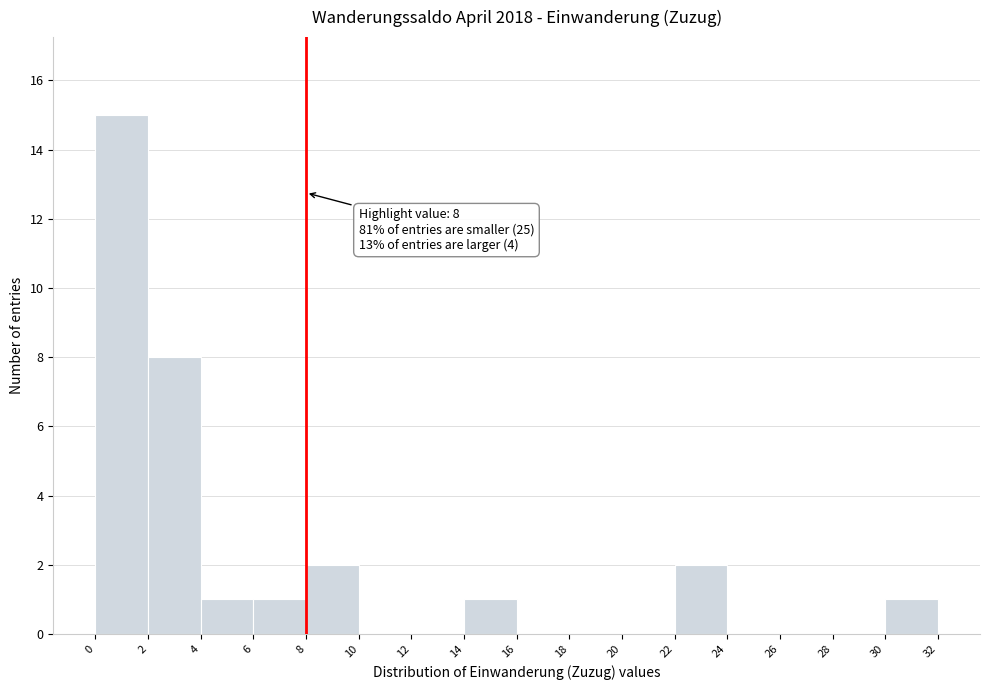

Which range on the x-axis has the tallest bar?

0 to 2